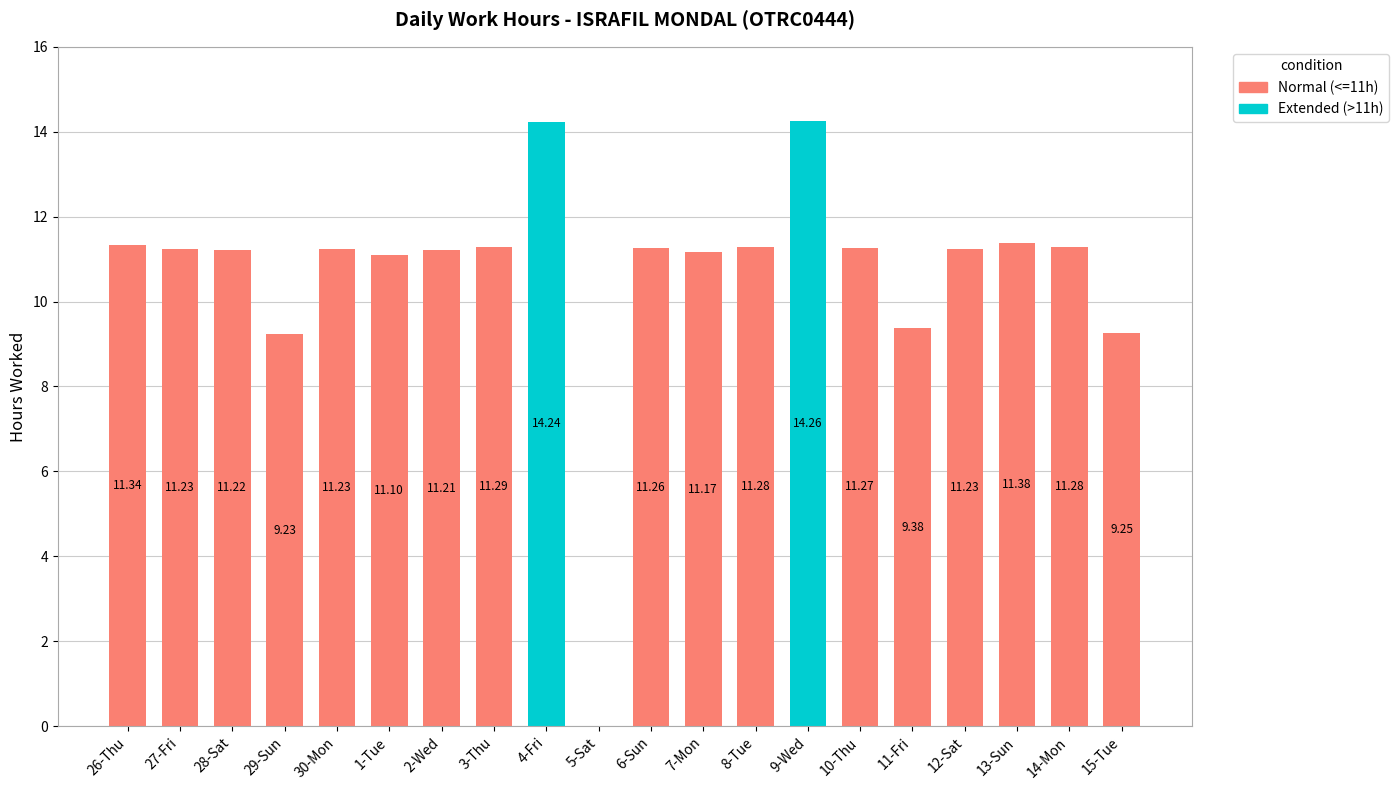

What is the ratio of the value at 3-Thu to the value at 13-Sun?

1.0